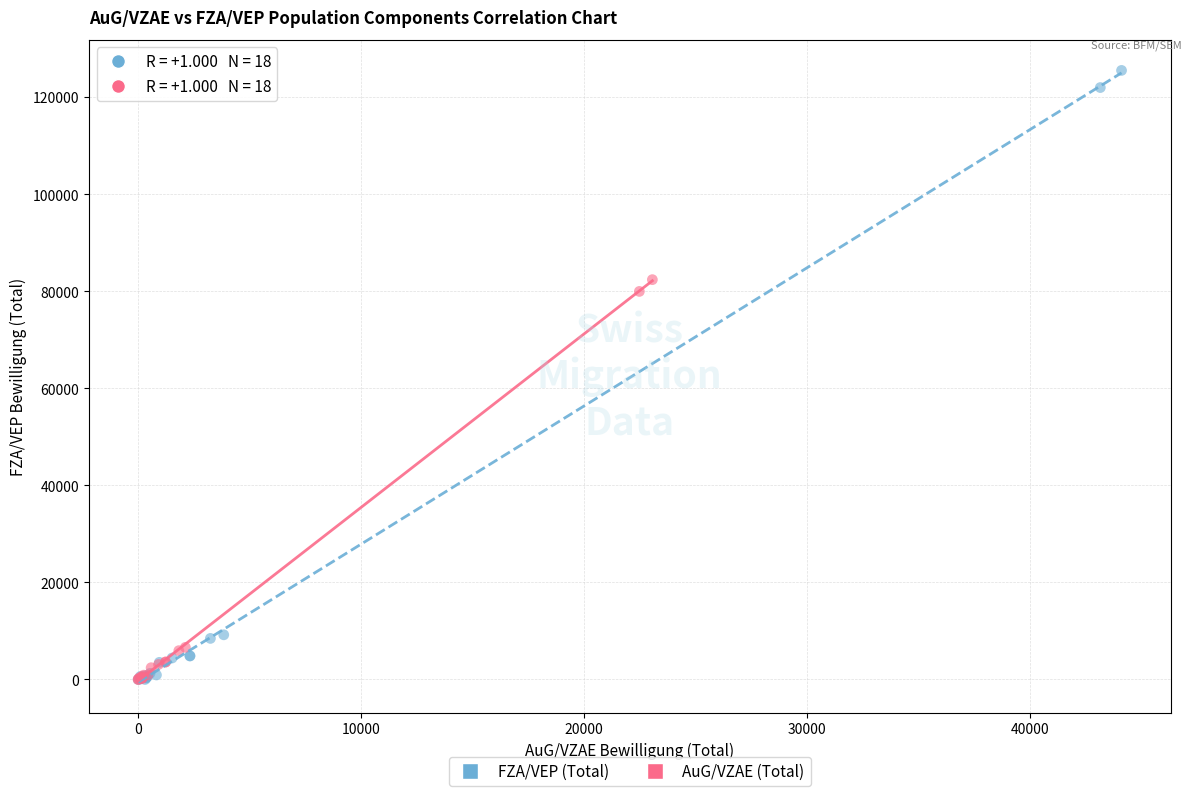

Which series contains the highest Y value?

FZA/VEP (Total)